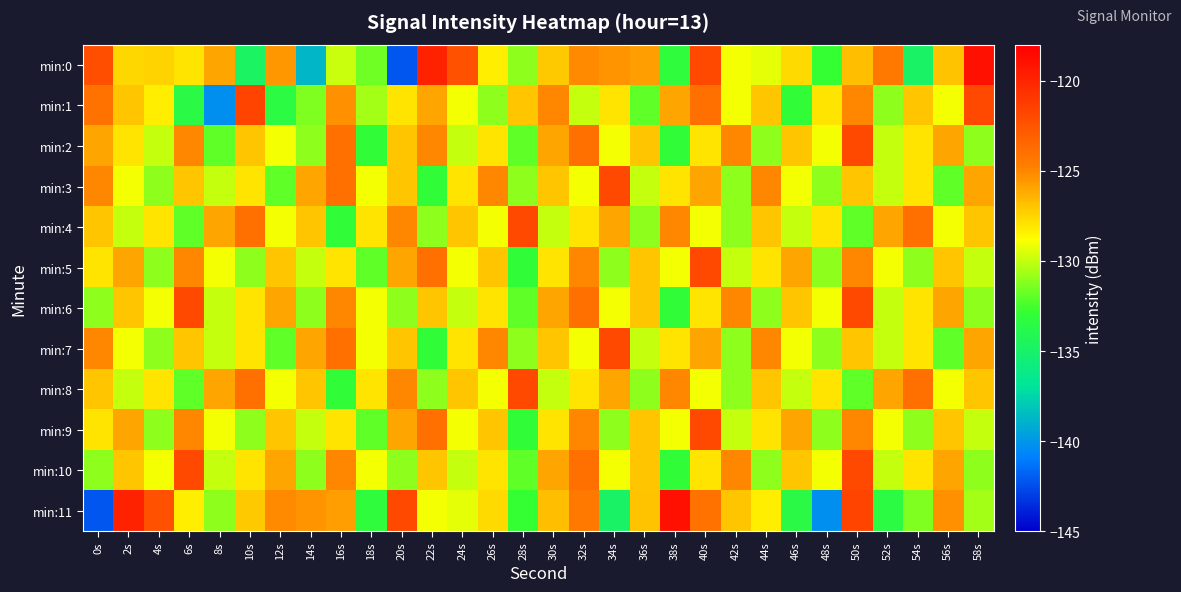

At which category is the sum across all series the highest?

50s